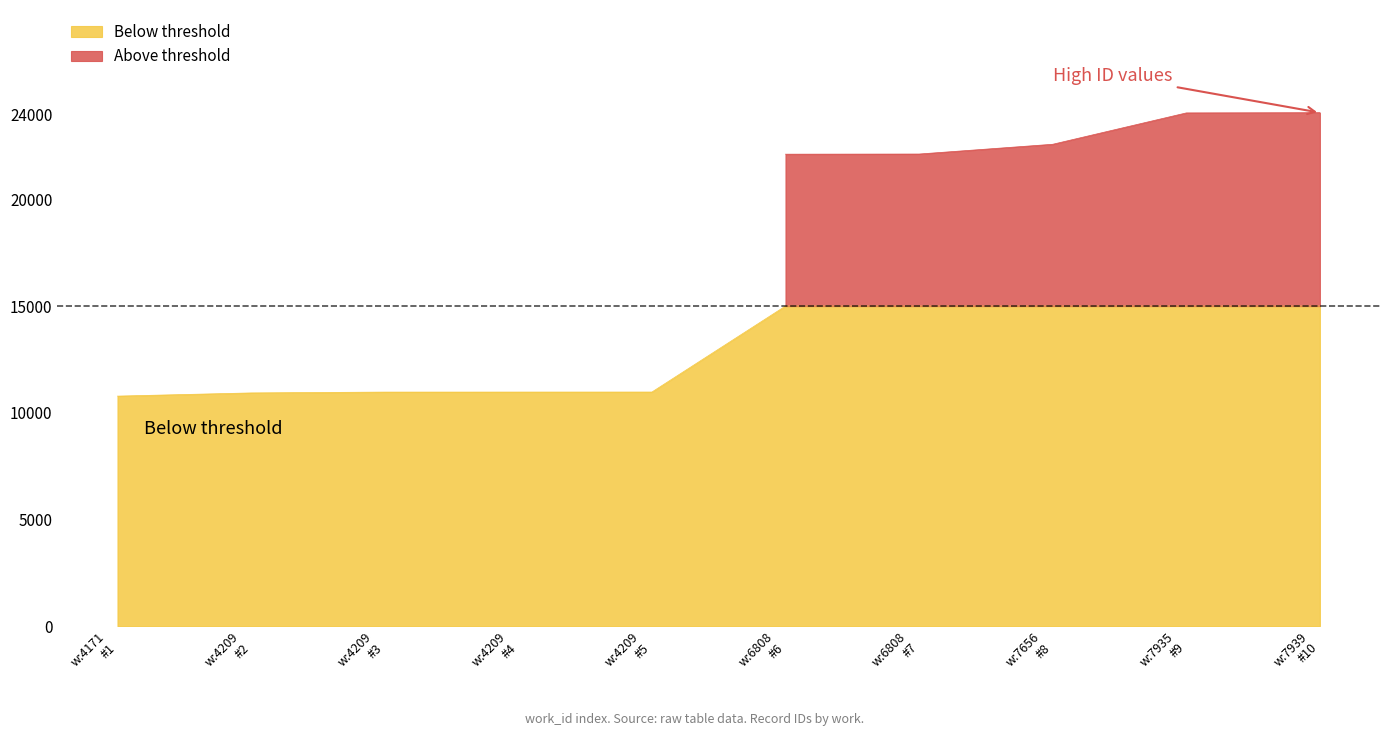

What is the difference between the second highest and second lowest values?

4072